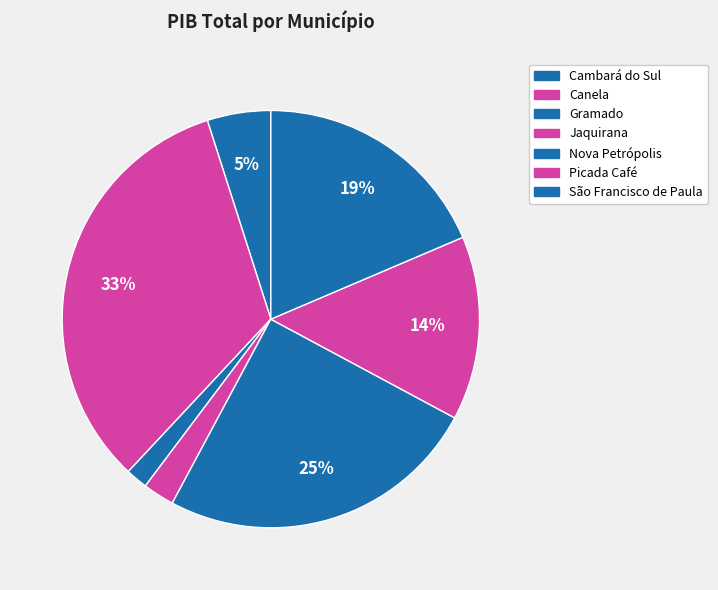

What is the largest slice in the pie chart?

Canela